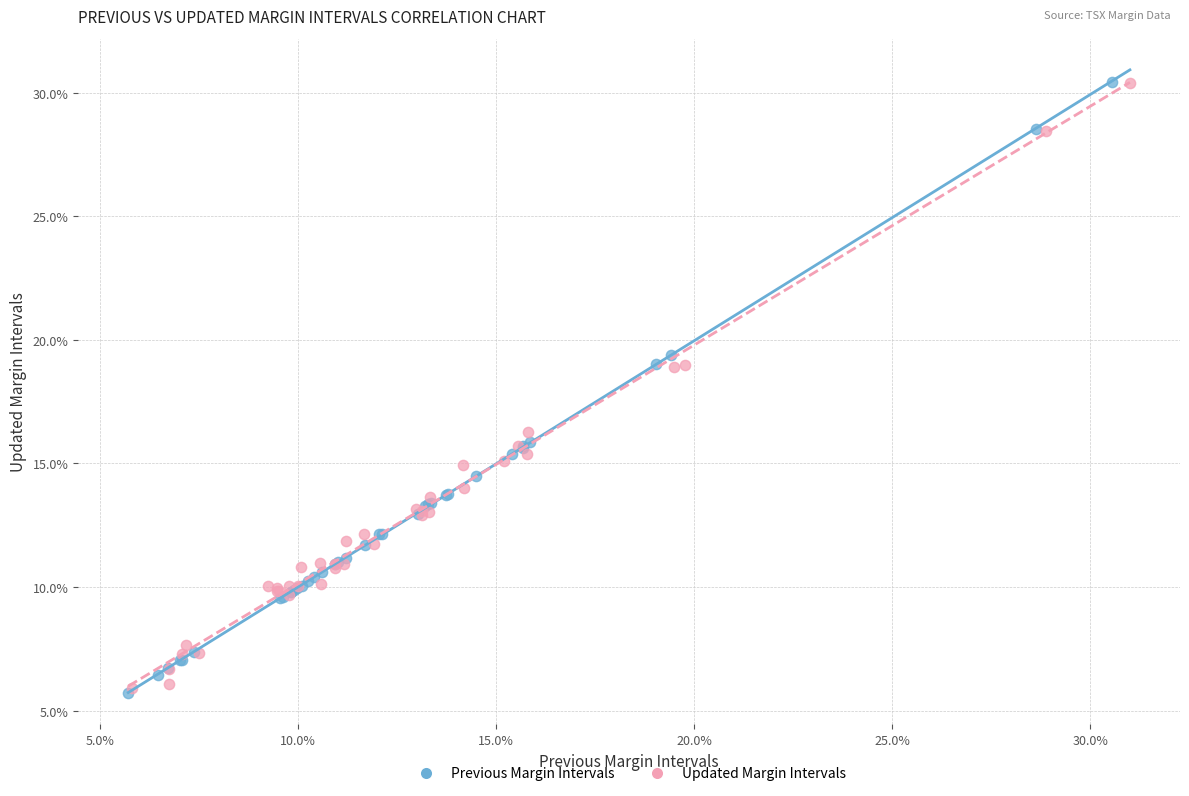

What are all the series names shown in the legend?

Previous Margin Intervals, Updated Margin Intervals